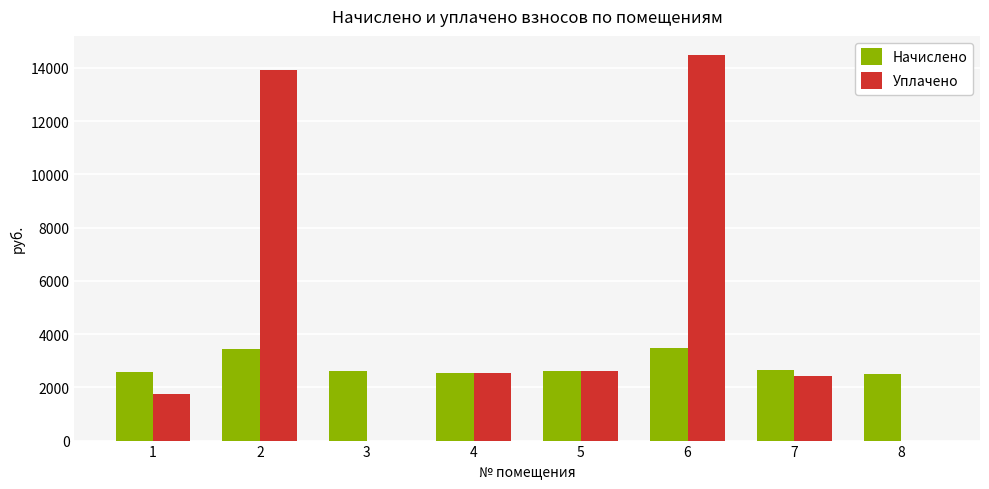

Is the value of Начислено at 1 greater than the value of Уплачено at 3?

Yes